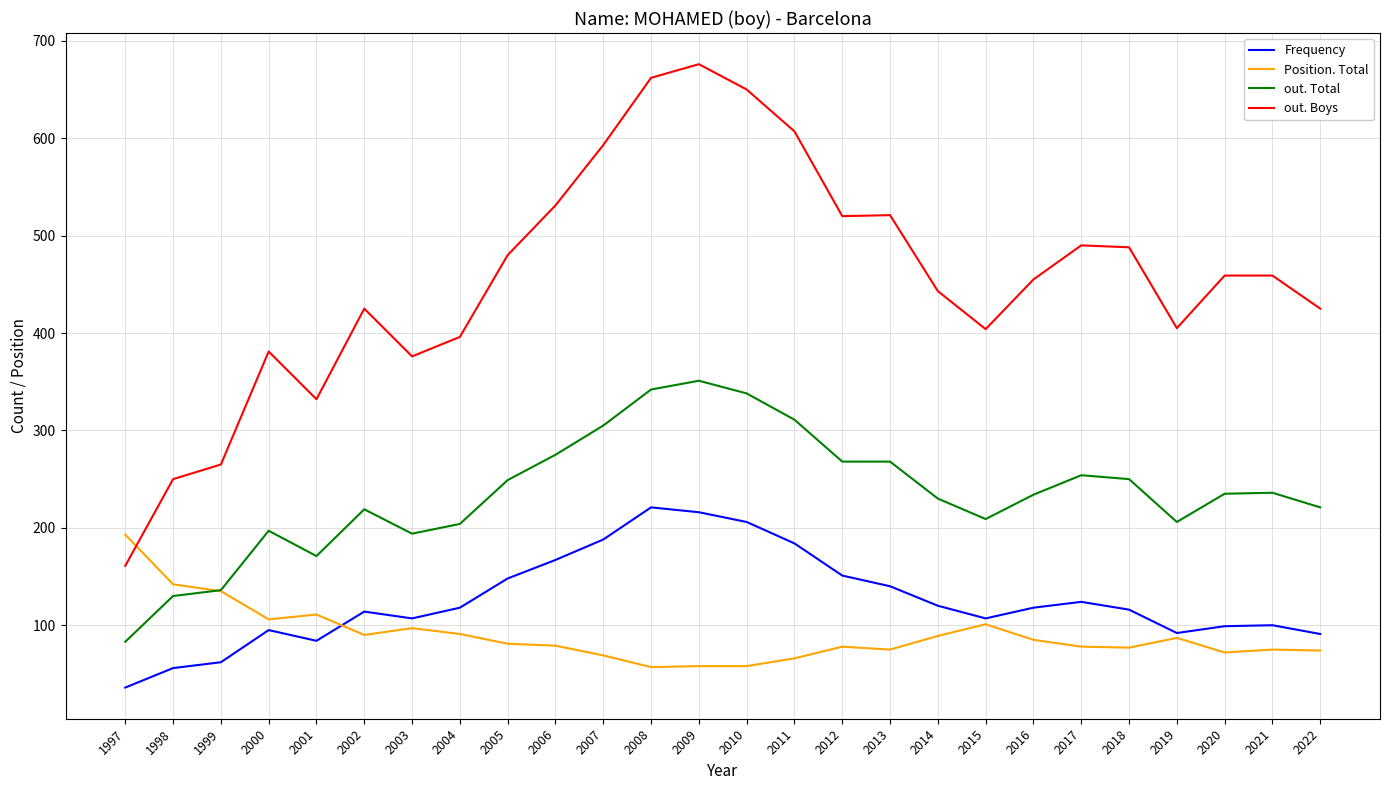

What is the maximum value shown in the chart?

676